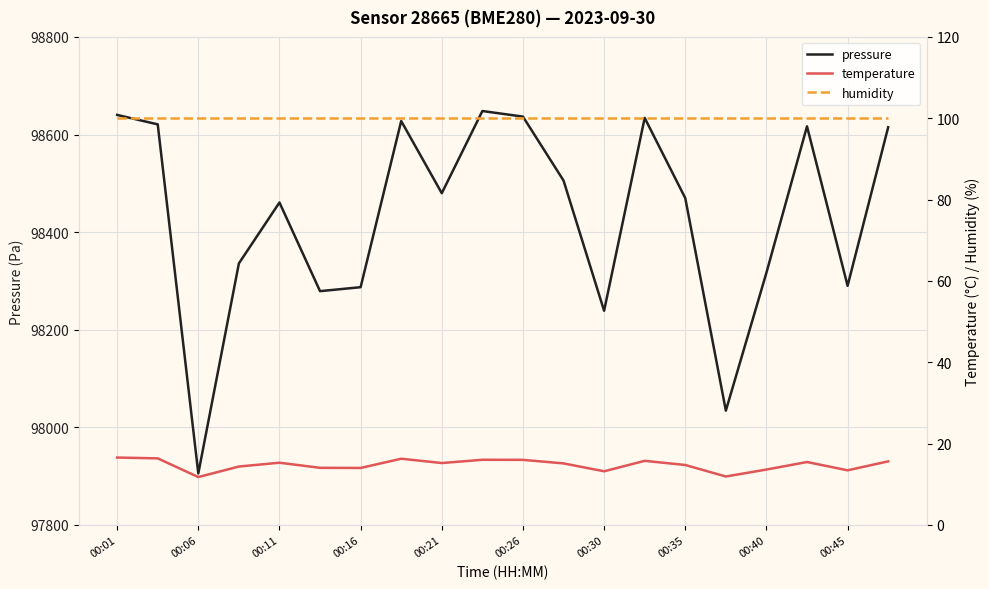

True or false: pressure has a value of 47805.2 at 00:30.

False